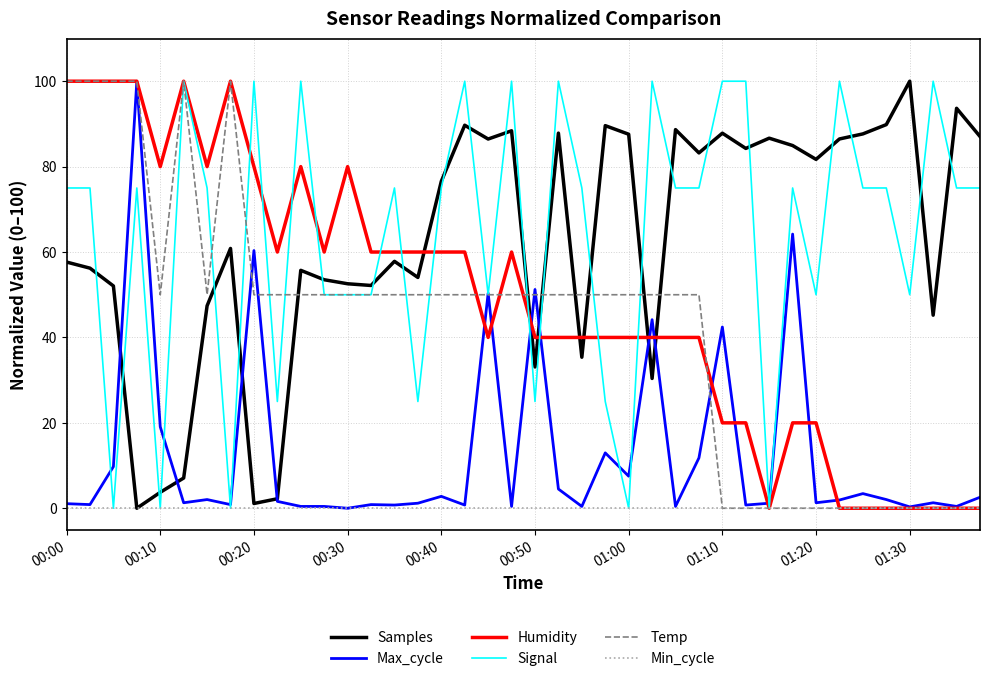

How many times do Samples and Signal cross each other?

23